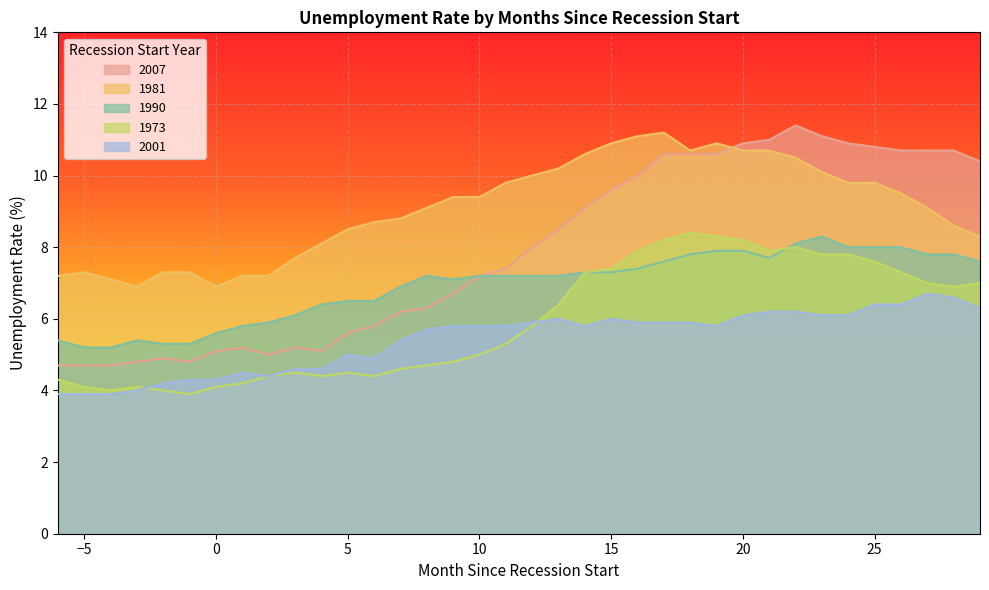

At which category does 1973 reach its first local peak?

-3